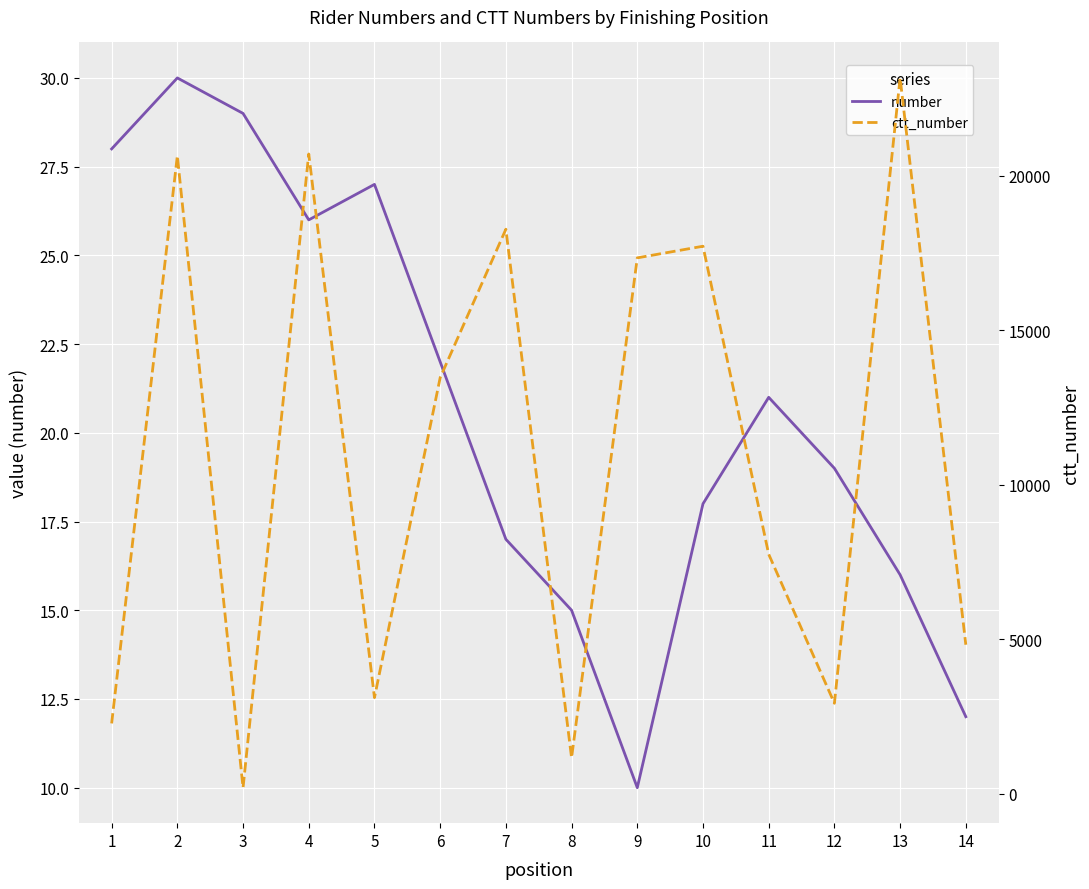

What is the total value across all series at 10?

17741